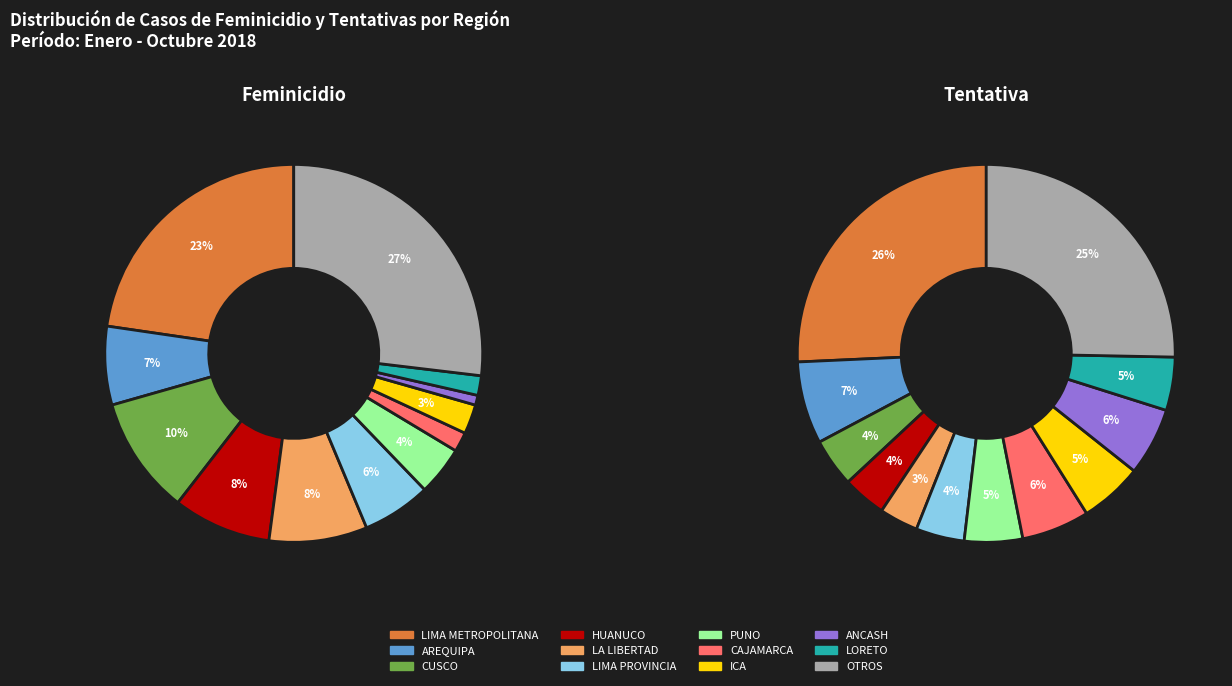

What portion of the pie excludes LIMA METROPOLITANA?

77.3%